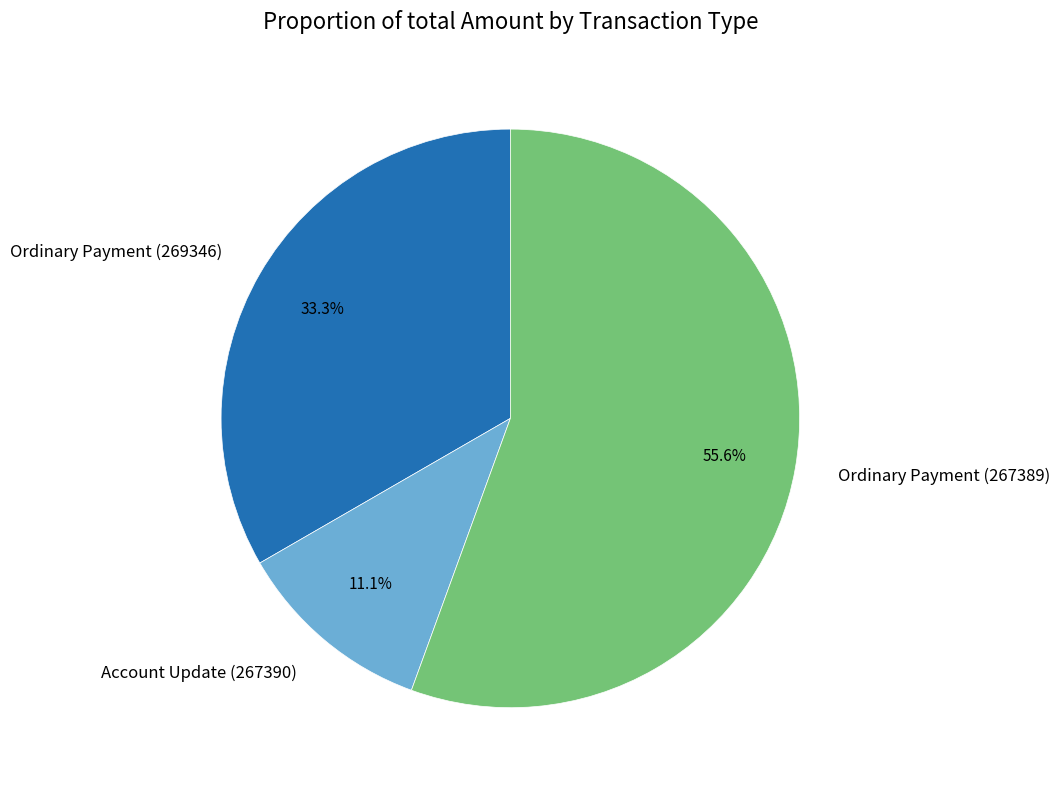

Which has a higher value, Account Update (267390) or Ordinary Payment (269346)?

Ordinary Payment (269346)